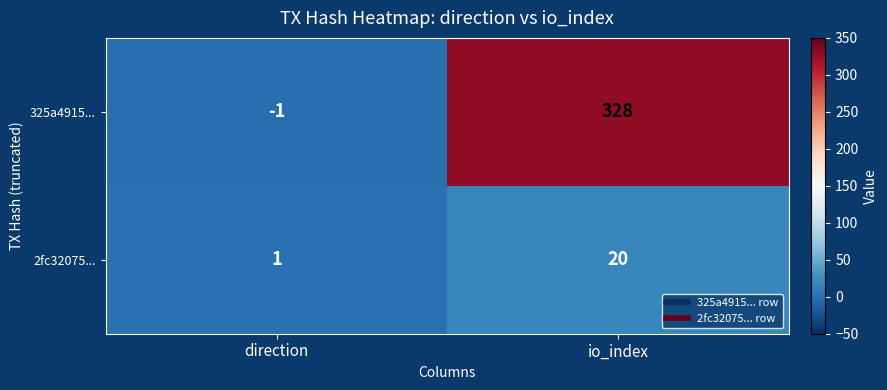

What is the difference between the 325a4915... values at direction and io_index?

329